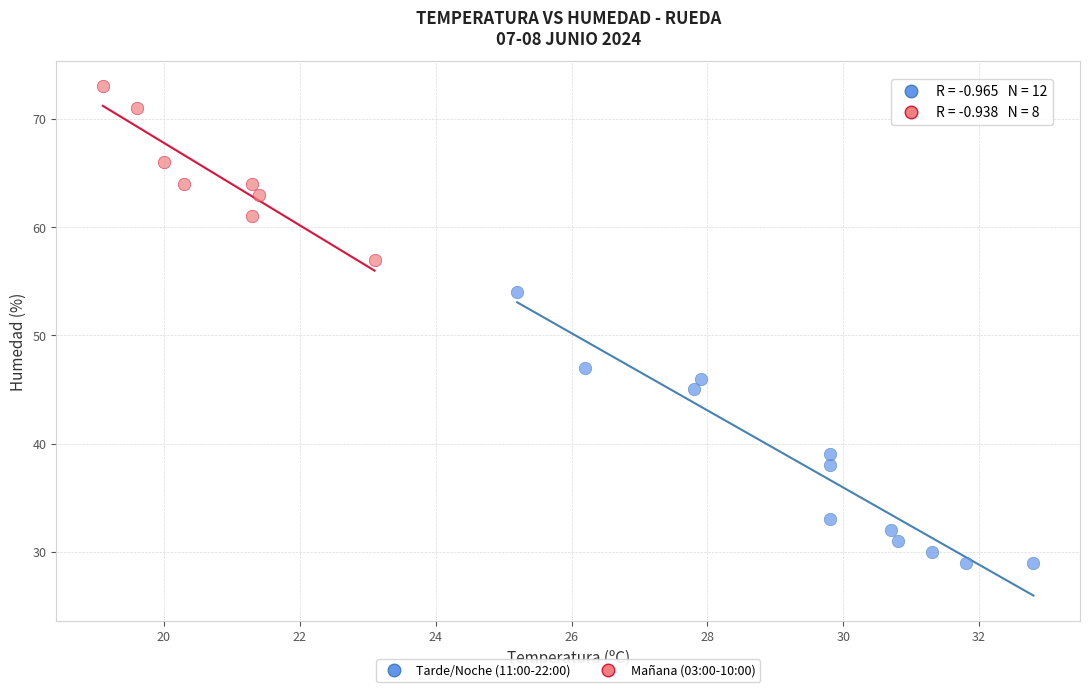

Which series has the largest Y range (max minus min)?

Tarde/Noche (11:00-22:00)